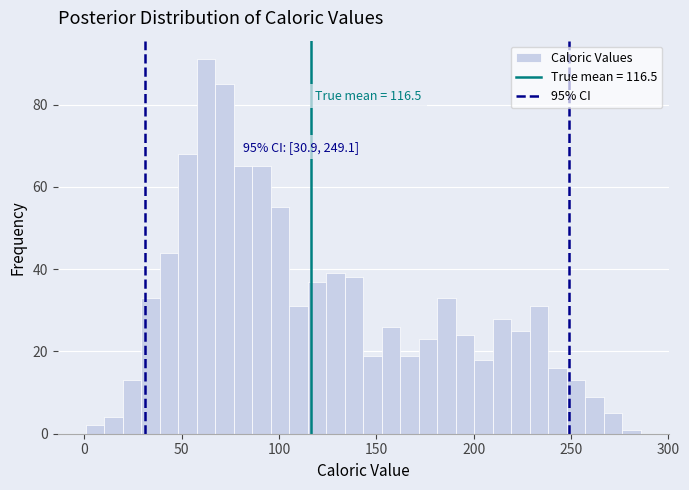

Around what value on the x-axis is the tallest bar? Give the approximate position of its centre, as read against the axis.

60